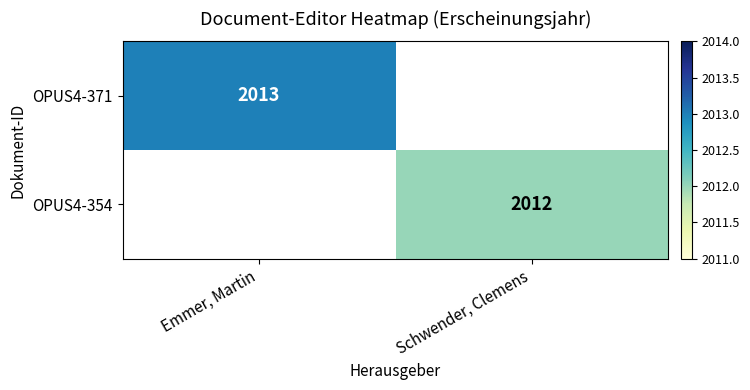

How many series are shown in this chart?

2